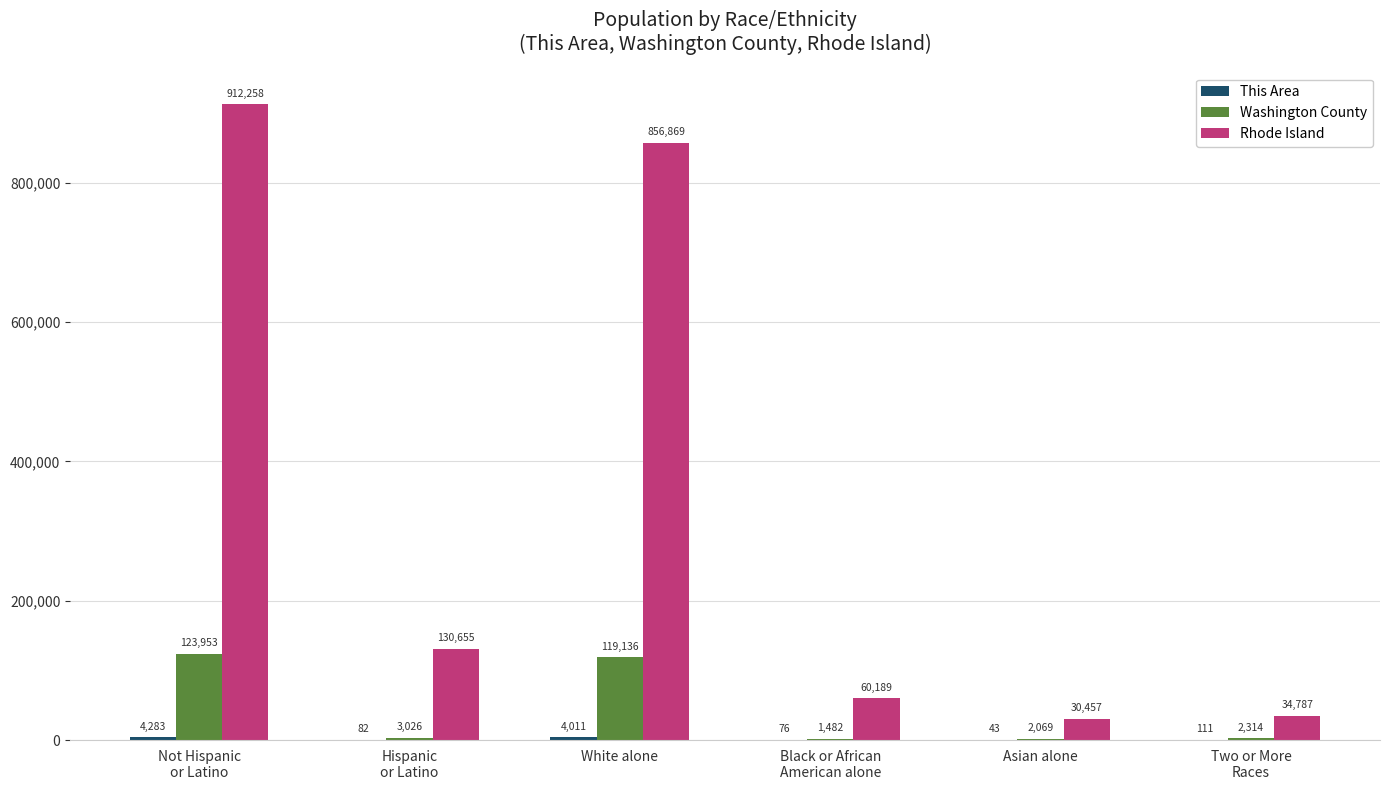

What is the maximum value shown in the chart?

912258